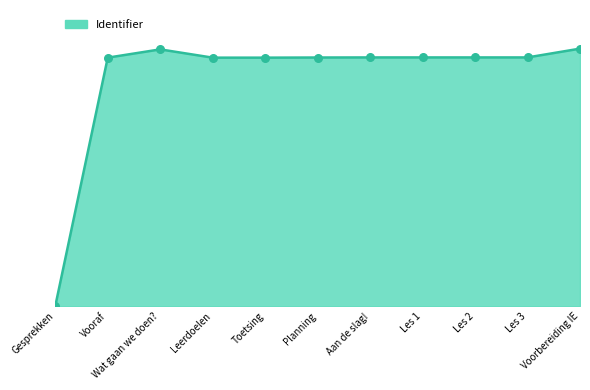

Which has a higher value, Planning or Toetsing?

Planning